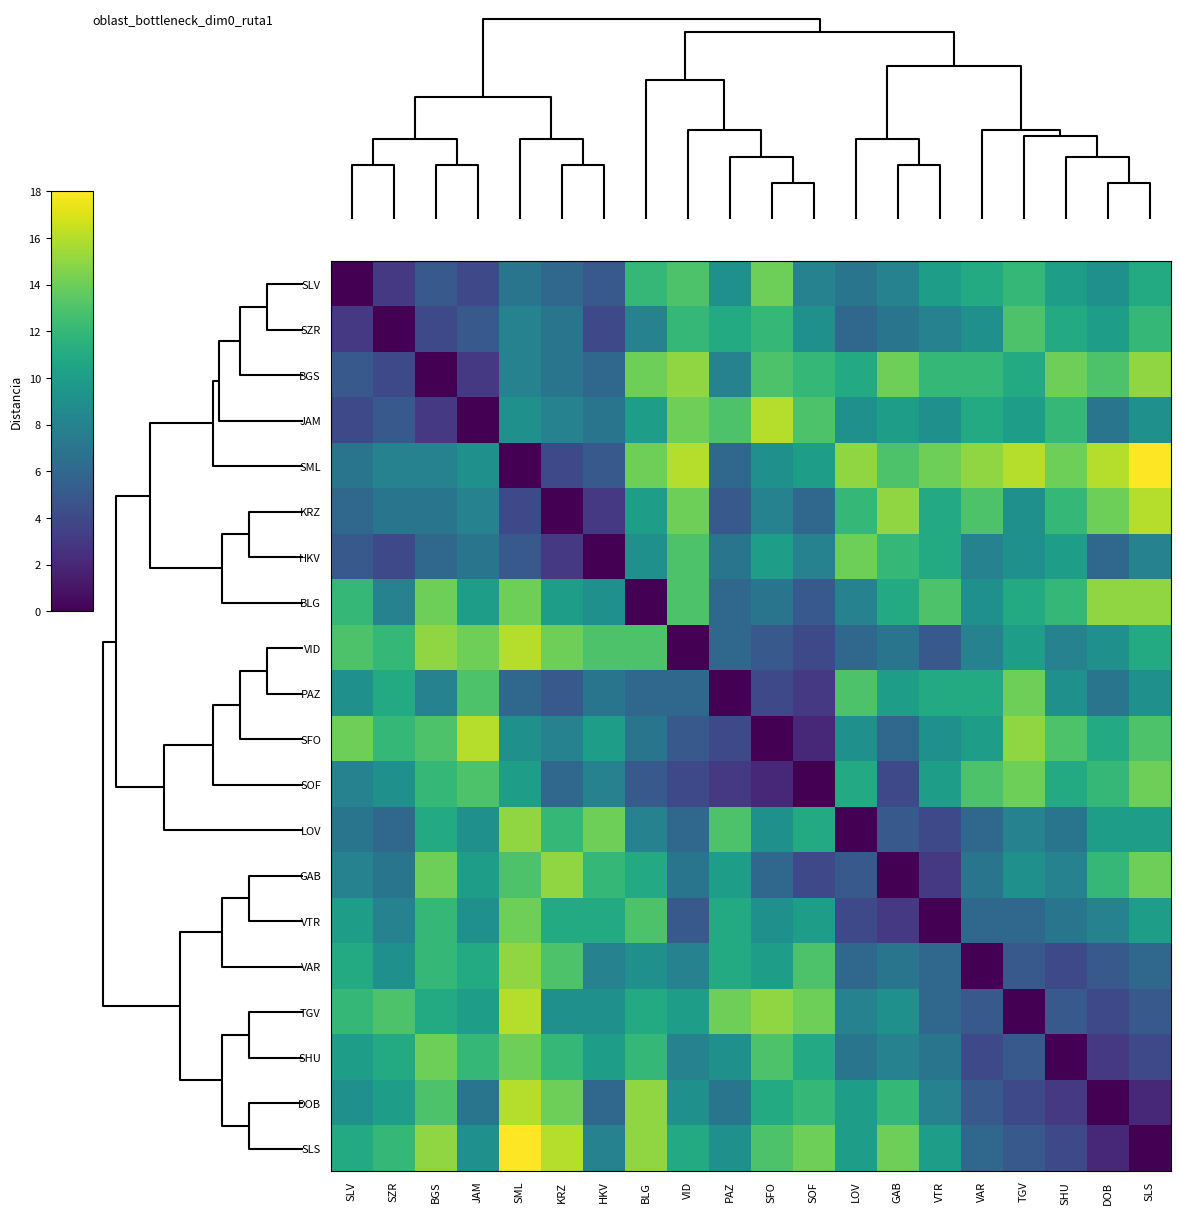

Count the number of data series in this chart.

20